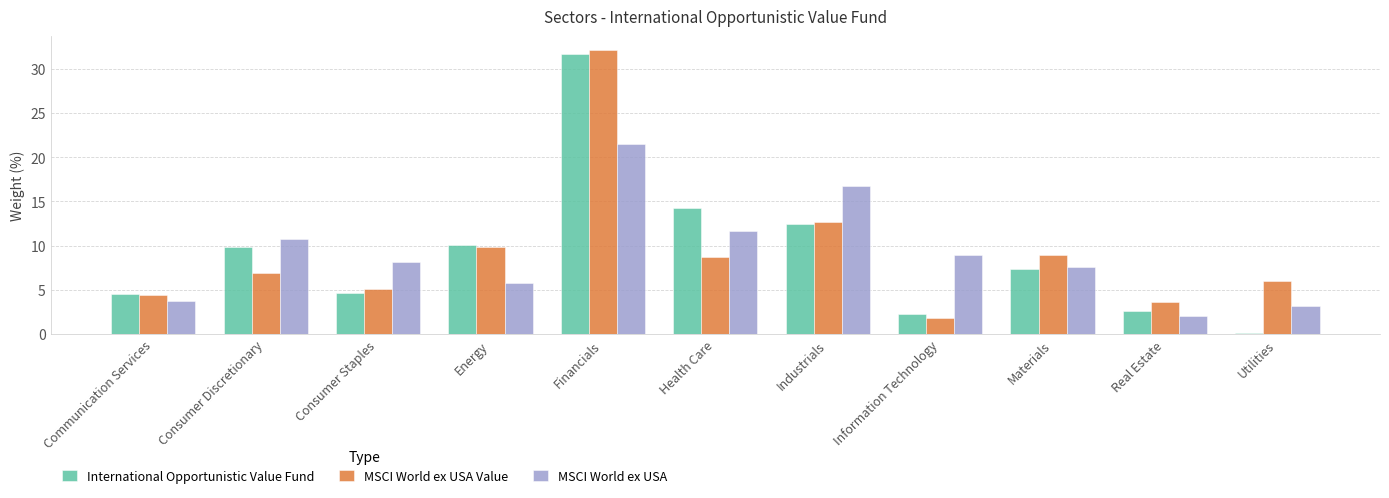

At which label is MSCI World ex USA closest to 11?

Consumer Discretionary